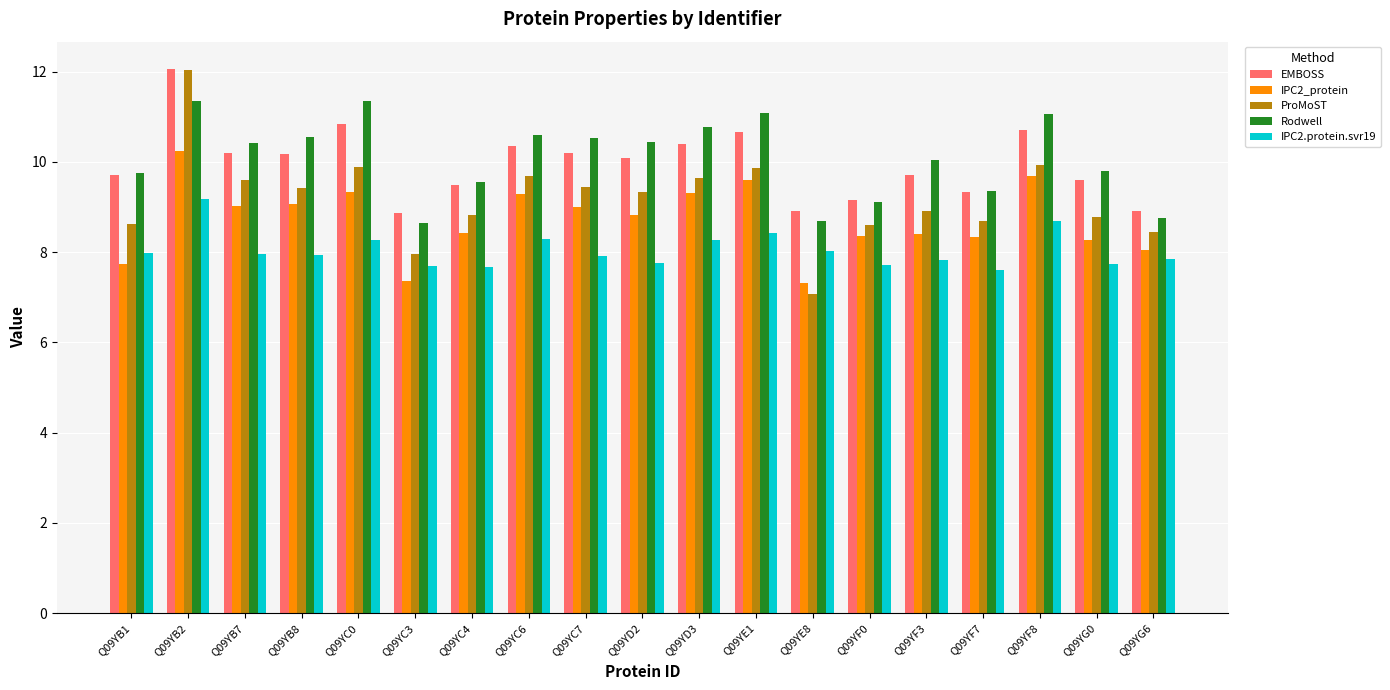

Count the number of categories in the chart.

19